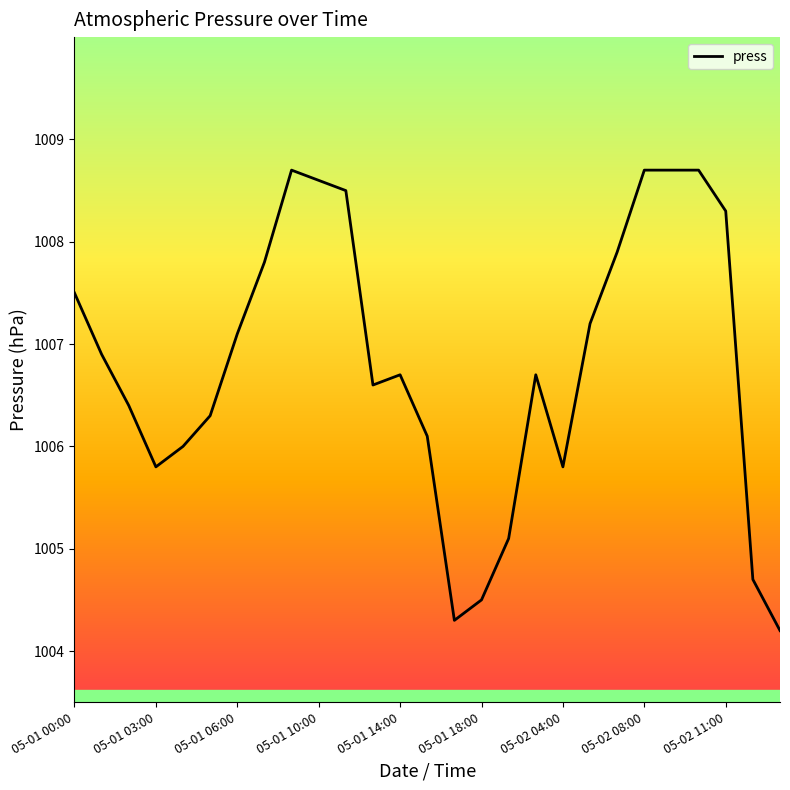

What is the greatest value displayed?

1008.7